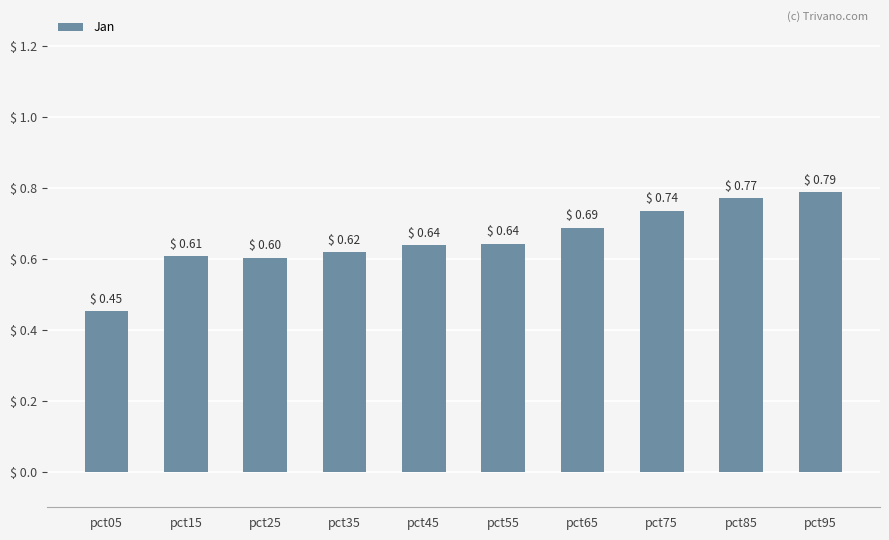

Which category has the highest value across all series?

pct95